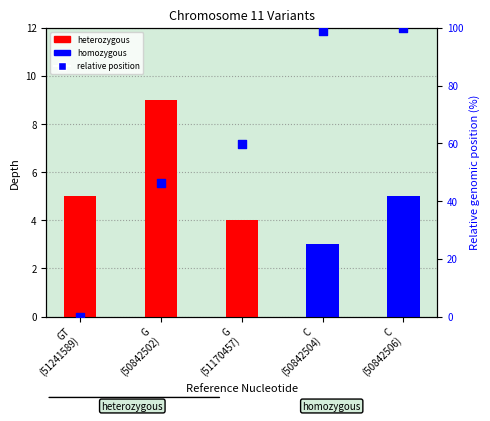

Which has a higher value, G
(51170457) or C
(50842504)?

C
(50842504)